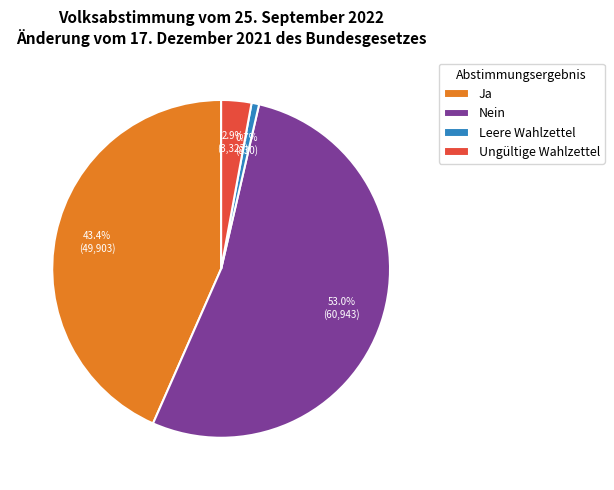

Which category has the biggest portion of the pie?

Nein